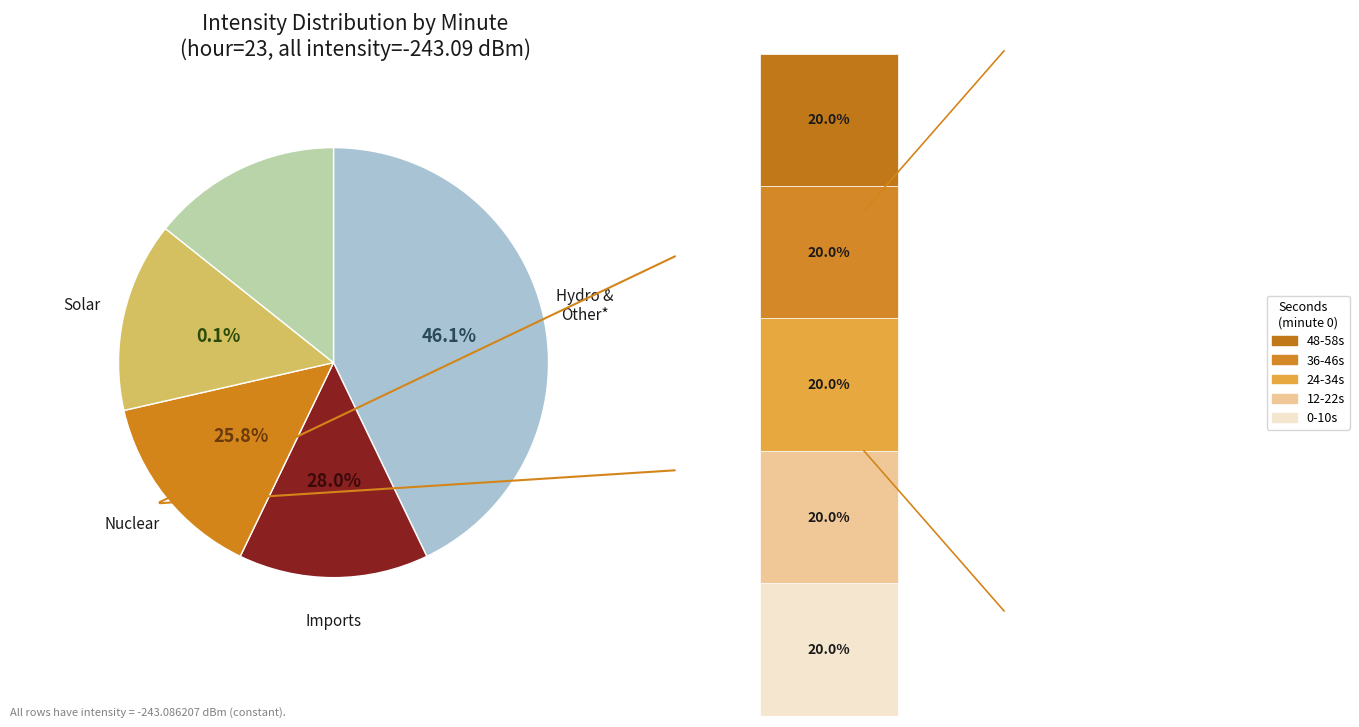

Count the number of slices in the pie.

5